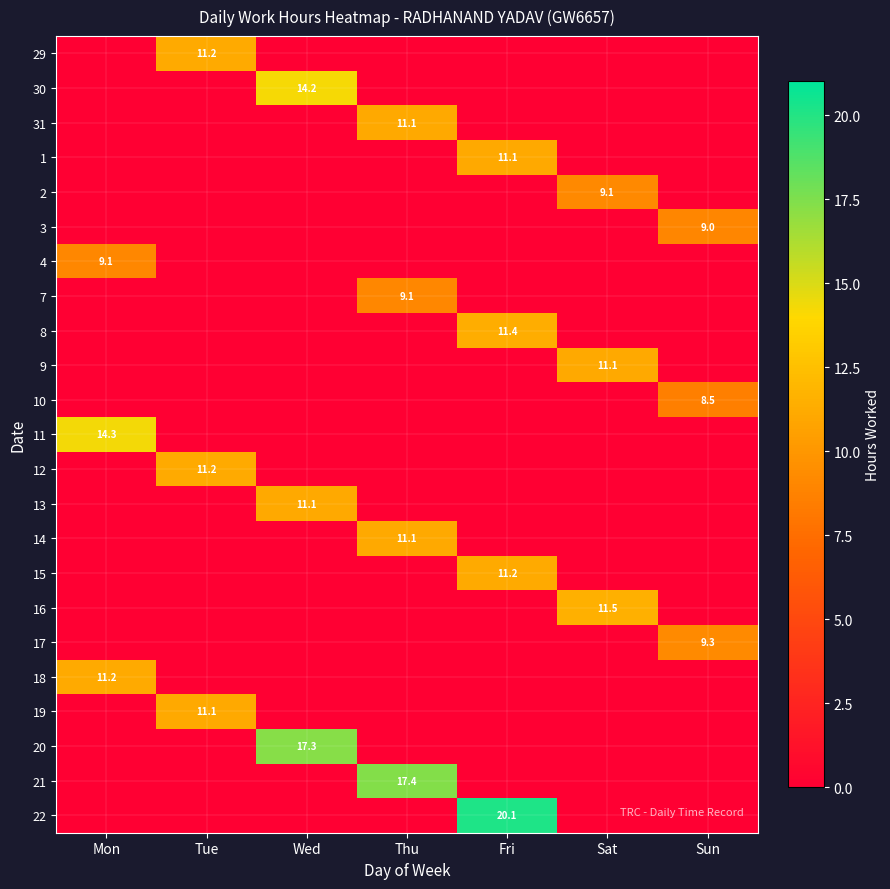

How many data points does each series have?

7